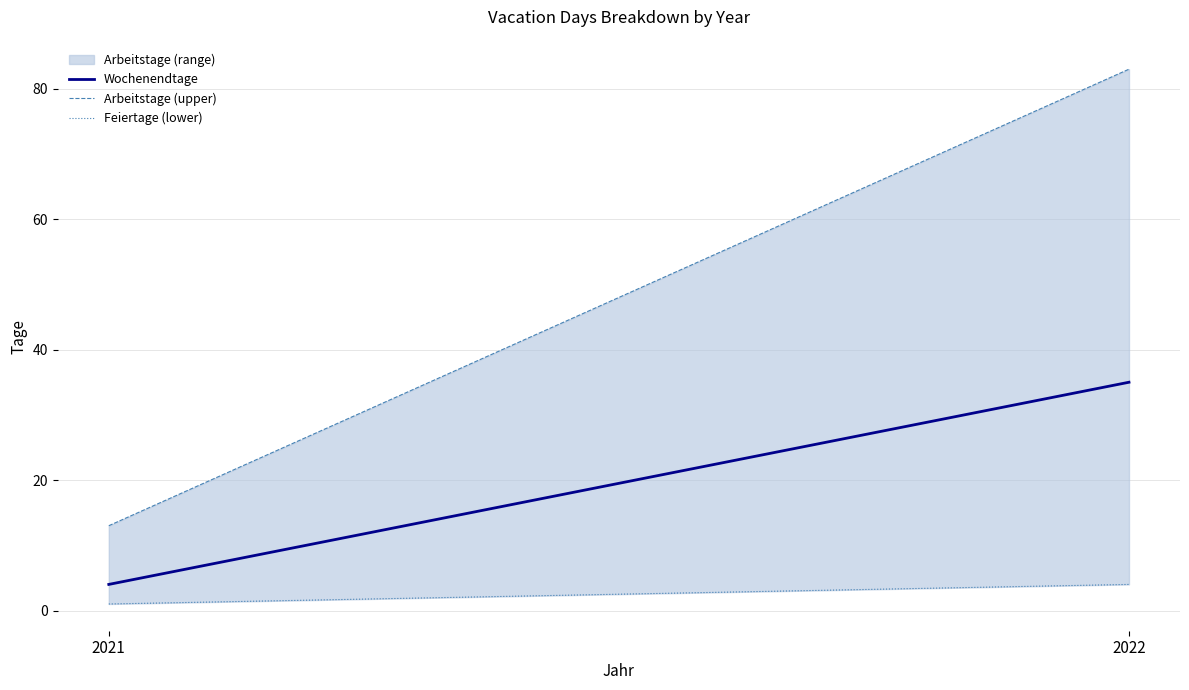

What is the maximum value for Feiertage (lower)?

4